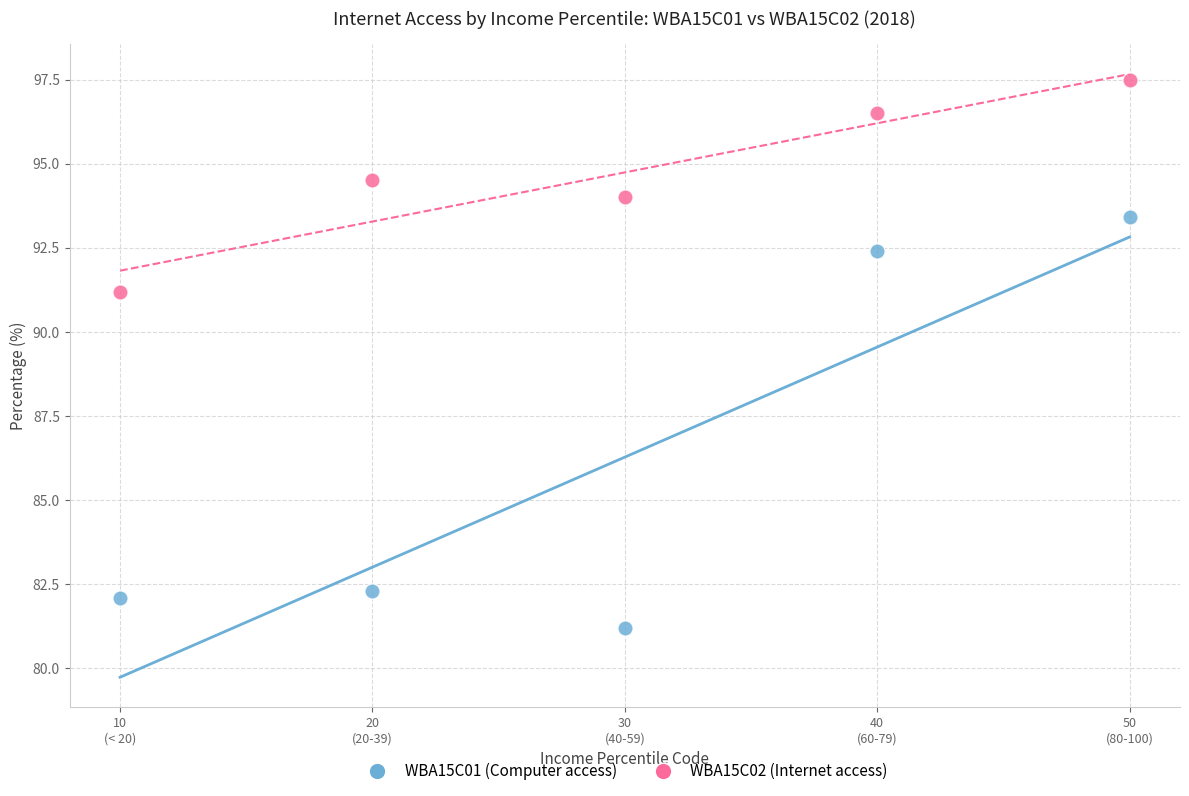

Which series contains the highest Y value?

WBA15C02 (Internet access)